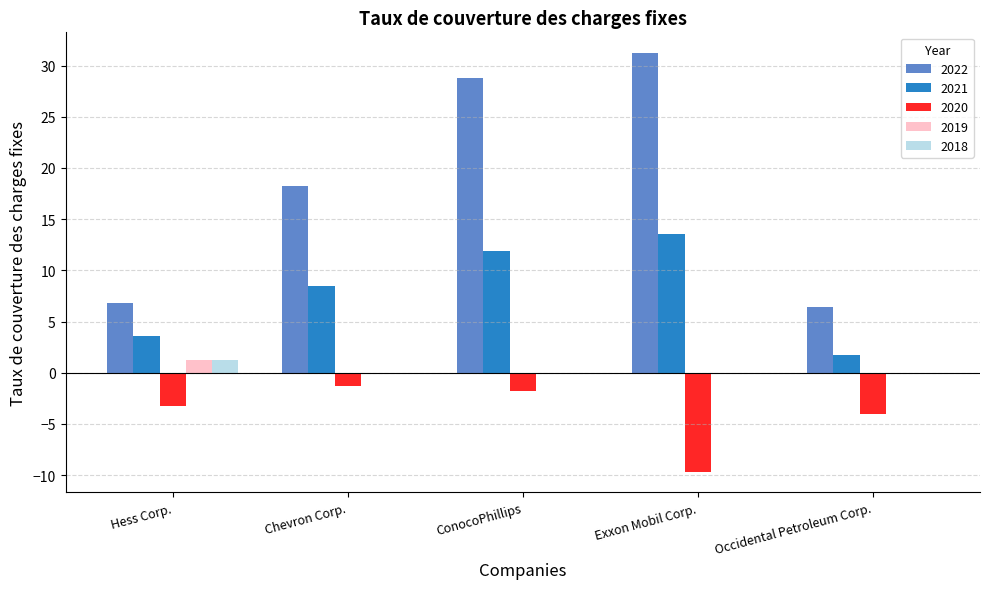

Which series changed the most between Hess Corp. and Chevron Corp.?

2022